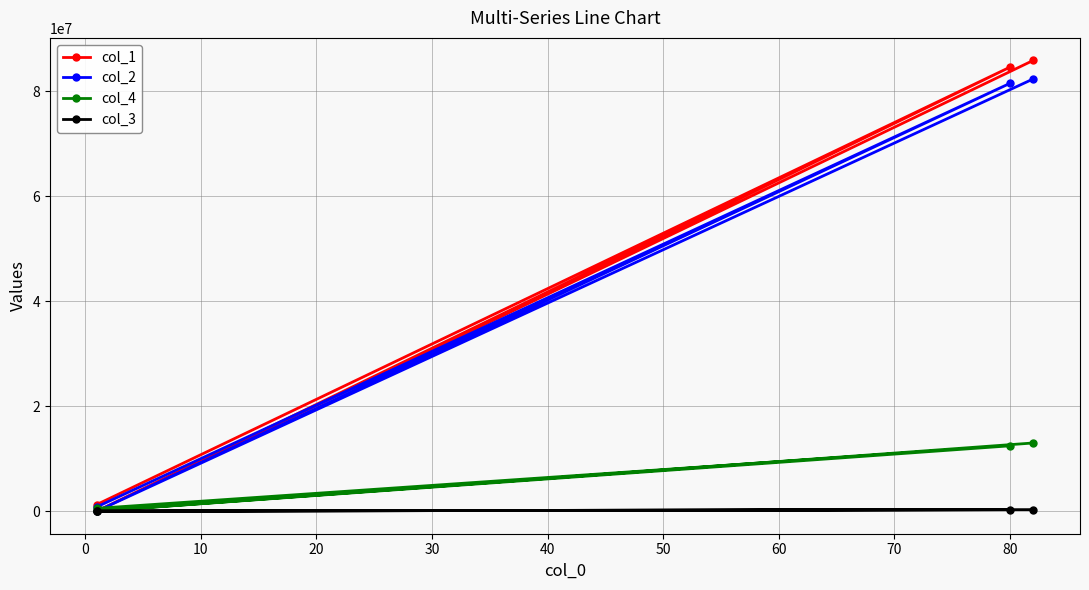

Does the chart have visible grid lines?

Yes